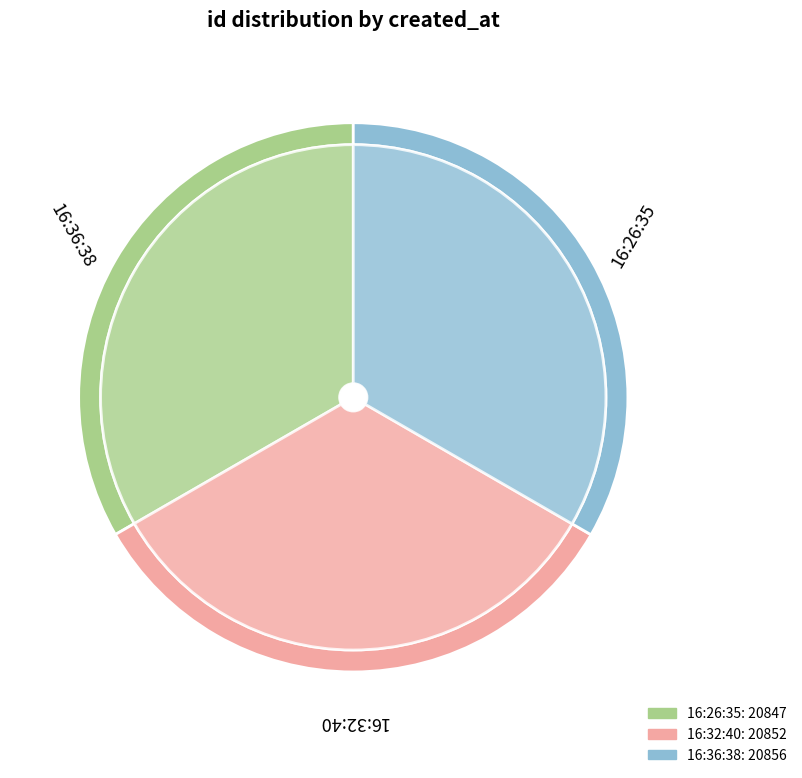

Count the number of slices in the pie.

3